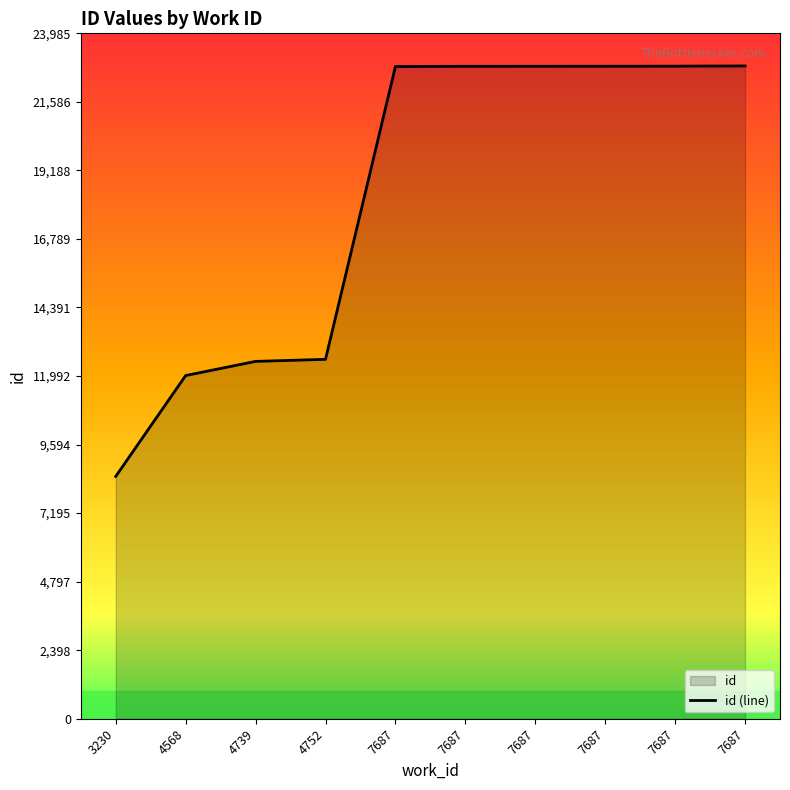

What is the change in value from 7687 to 7687?

+10